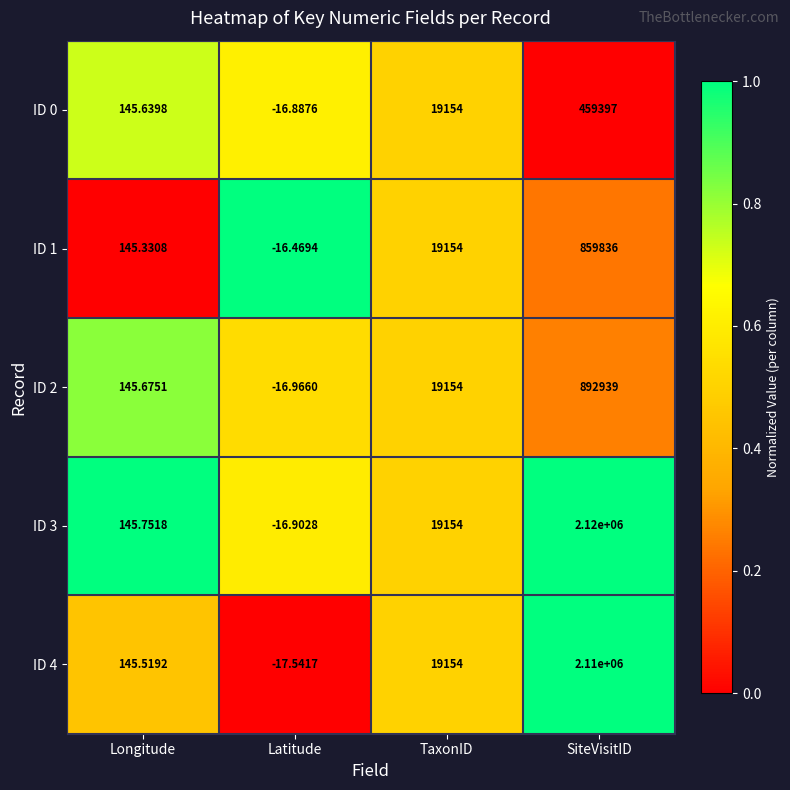

Between TaxonID and SiteVisitID, which series saw the biggest shift?

ID 3